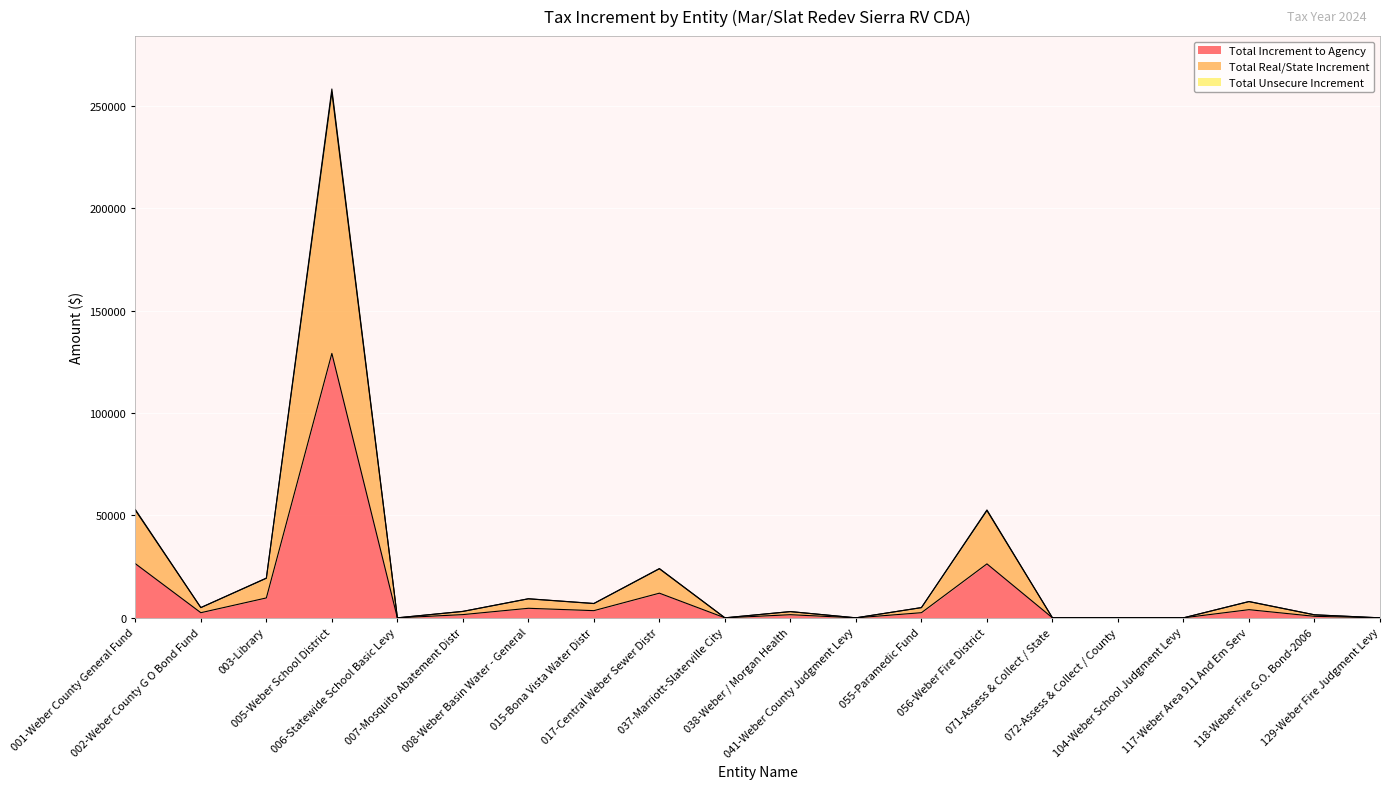

How many lines are shown in the chart?

3